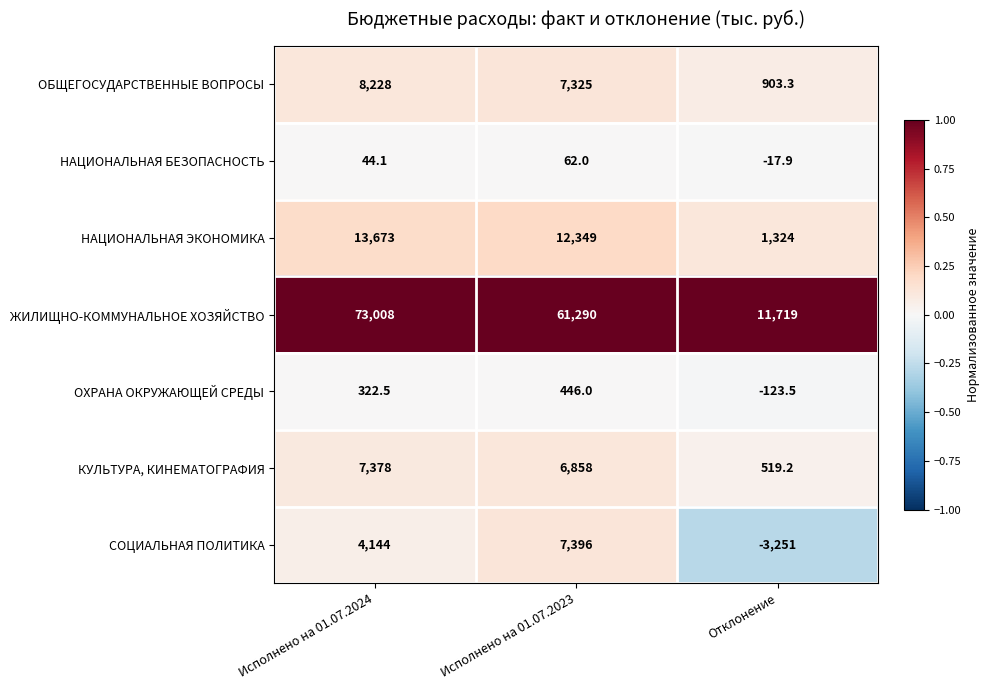

At which label is СОЦИАЛЬНАЯ ПОЛИТИКА closest to 2072?

Исполнено на 01.07.2024